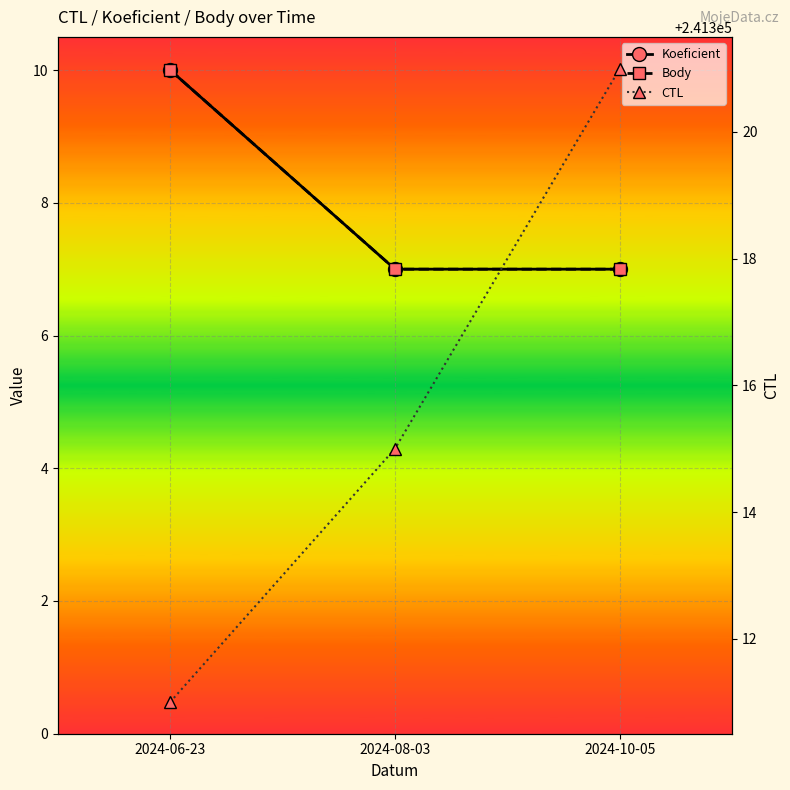

How many Body values are between 7 and 10?

3